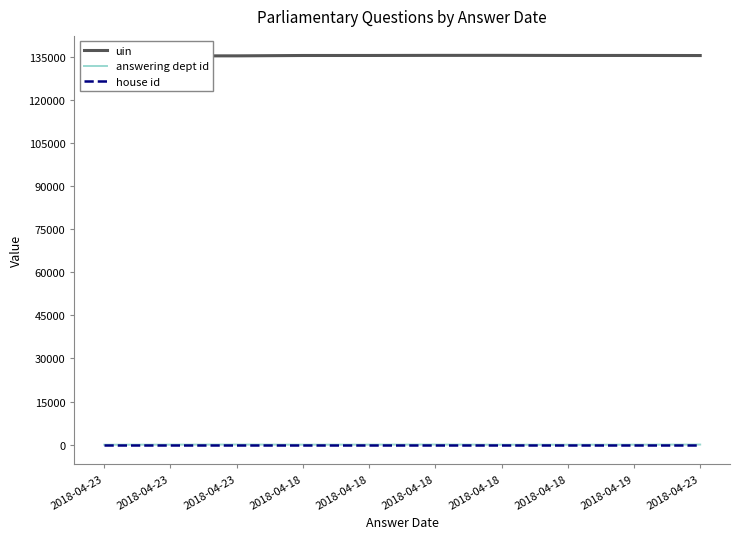

True or false: house id and answering dept id cross at least once.

False